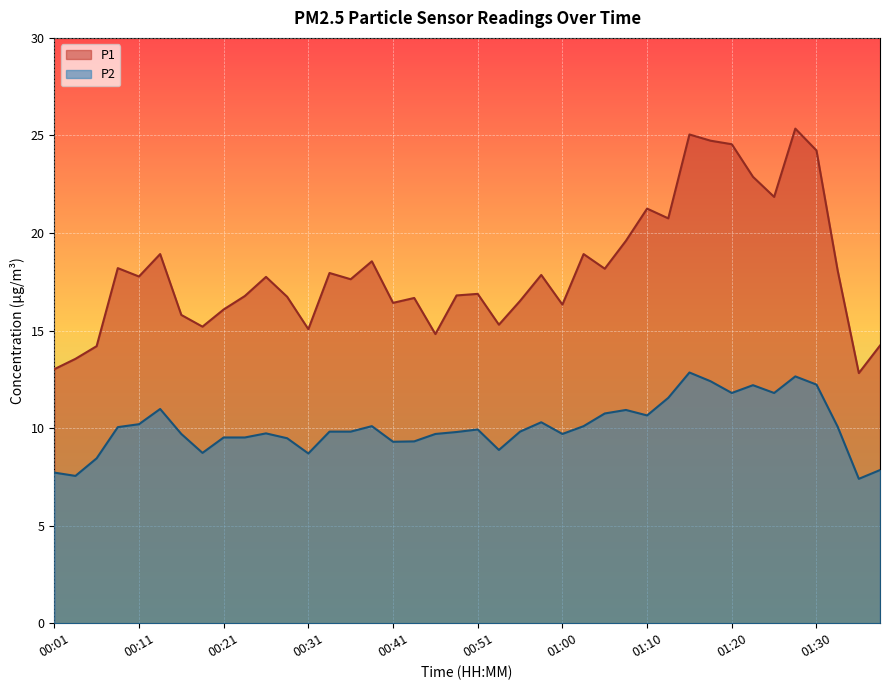

What is the minimum value for P1?

12.8